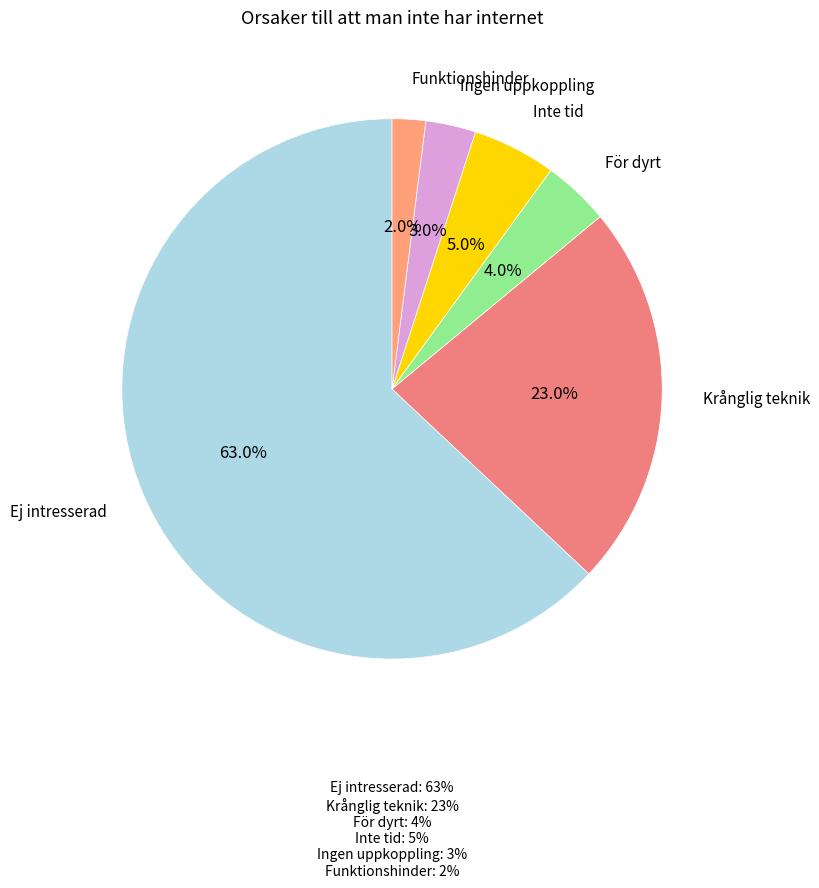

Is there any slice that represents more than half of the pie?

Yes